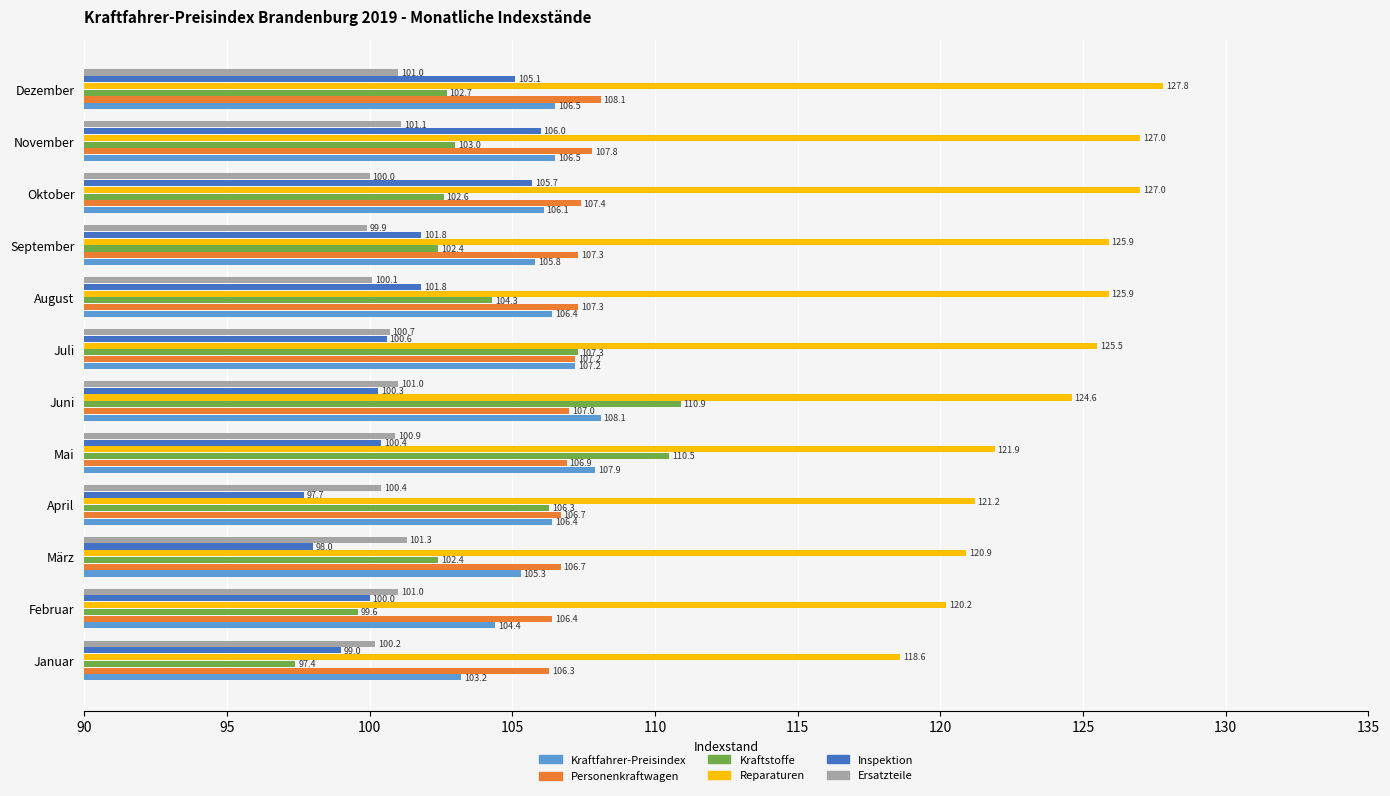

What is the difference between the Ersatzteile values at Mai and März?

0.4